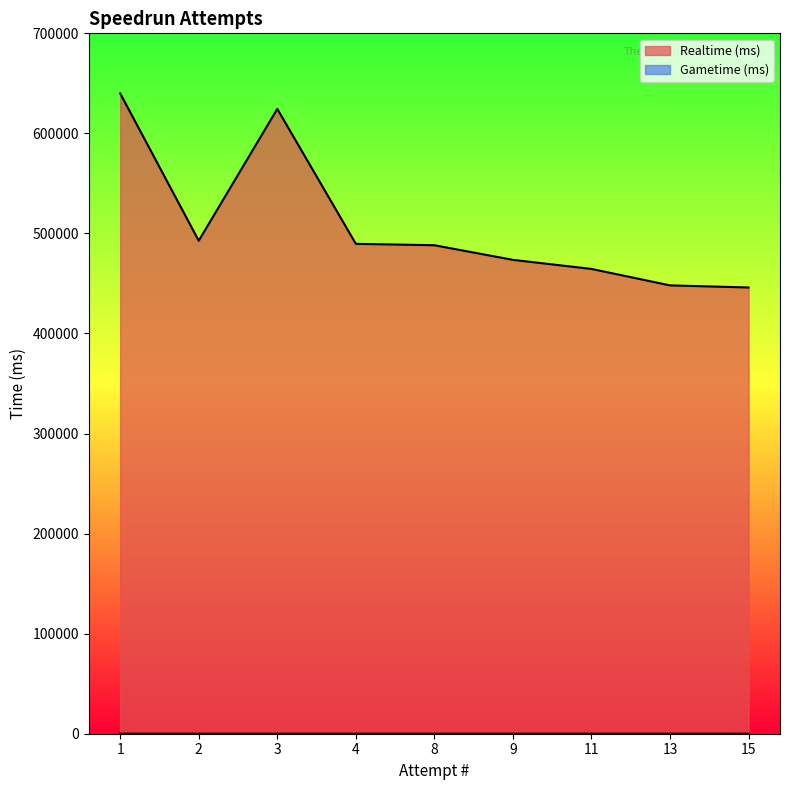

What is the difference between the highest and lowest values at 15?

445987